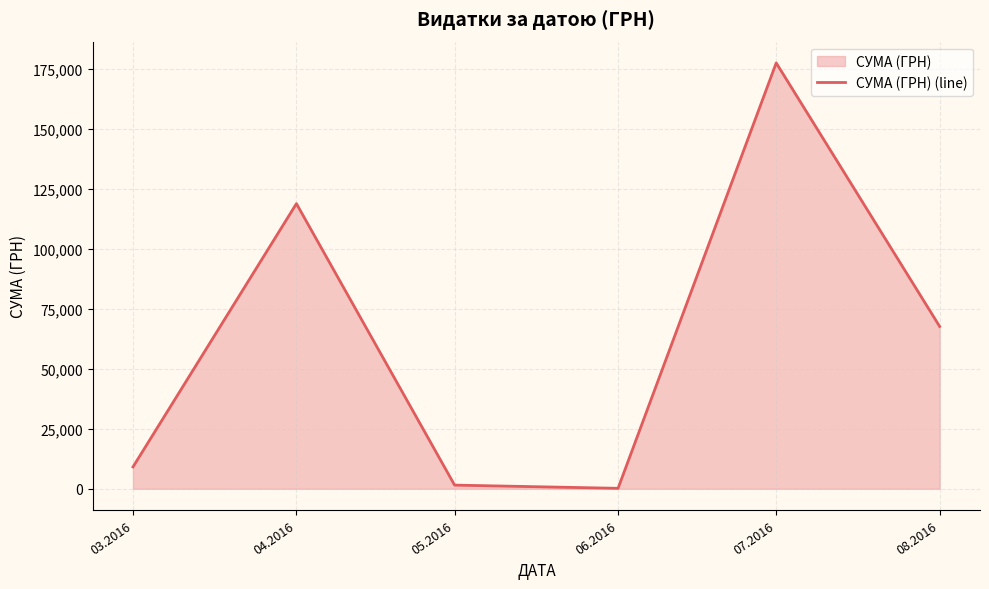

What is the maximum value shown in the chart?

177478.7